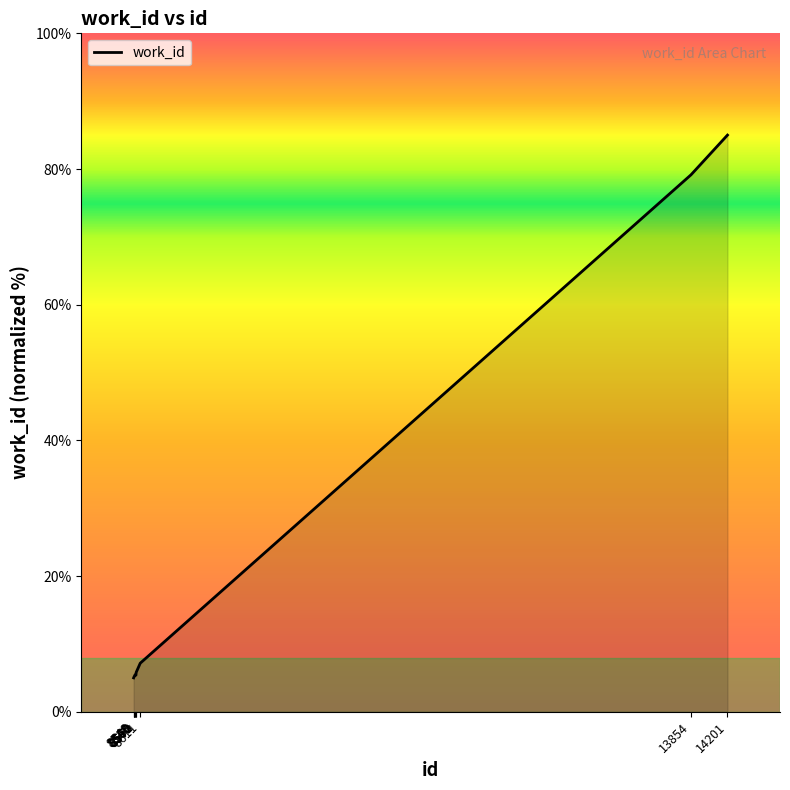

Does the chart display data point markers on the line(s)?

No